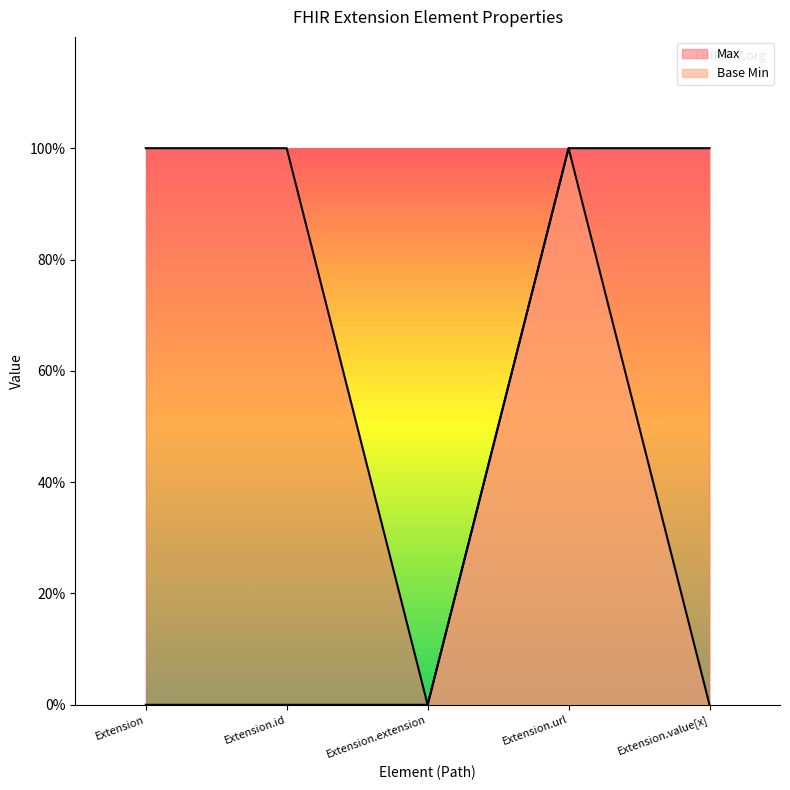

Rank the series by their average value, from lowest to highest.

Base Min, Max